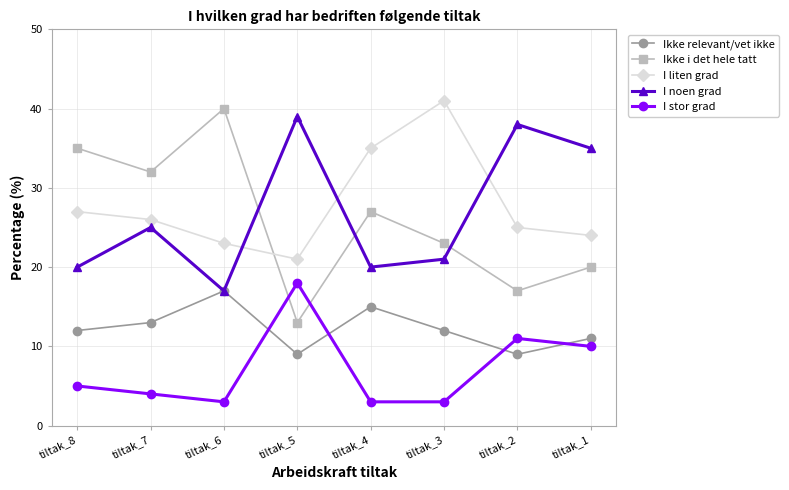

After their last crossing, which series has the higher values: I stor grad or Ikke i det hele tatt?

Ikke i det hele tatt